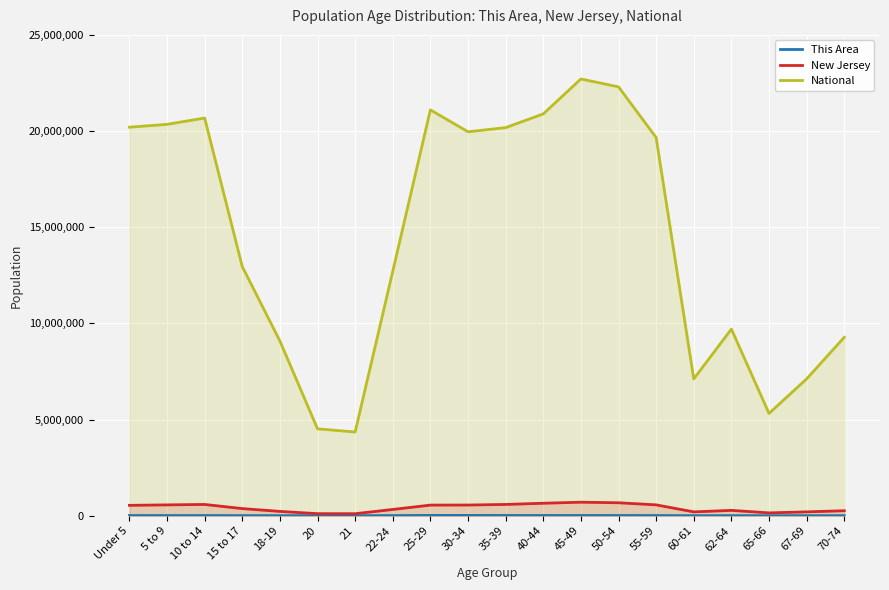

List the labels in order of National value, smallest first.

21, 20, 65-66, 60-61, 67-69, 18-19, 70-74, 62-64, 22-24, 15 to 17, 55-59, 30-34, 35-39, Under 5, 5 to 9, 10 to 14, 40-44, 25-29, 50-54, 45-49